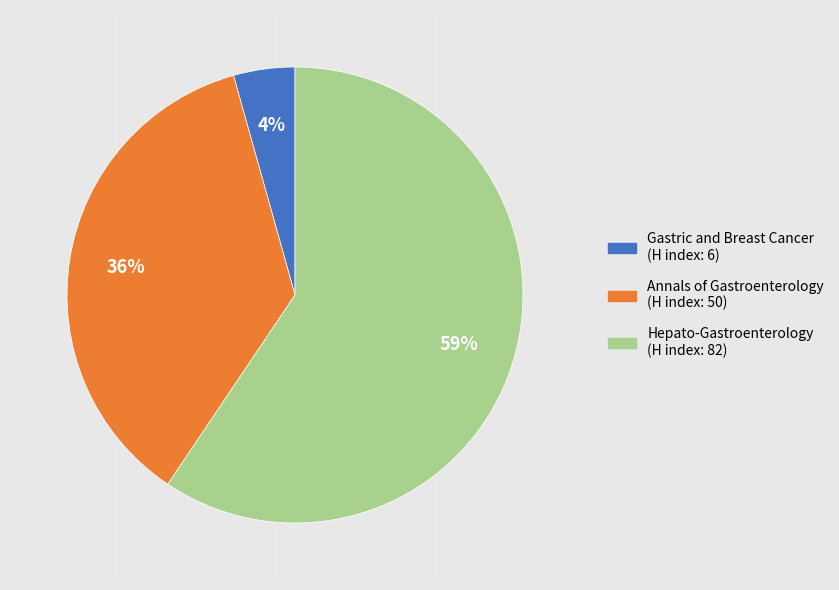

Is there a majority slice in this chart?

Yes